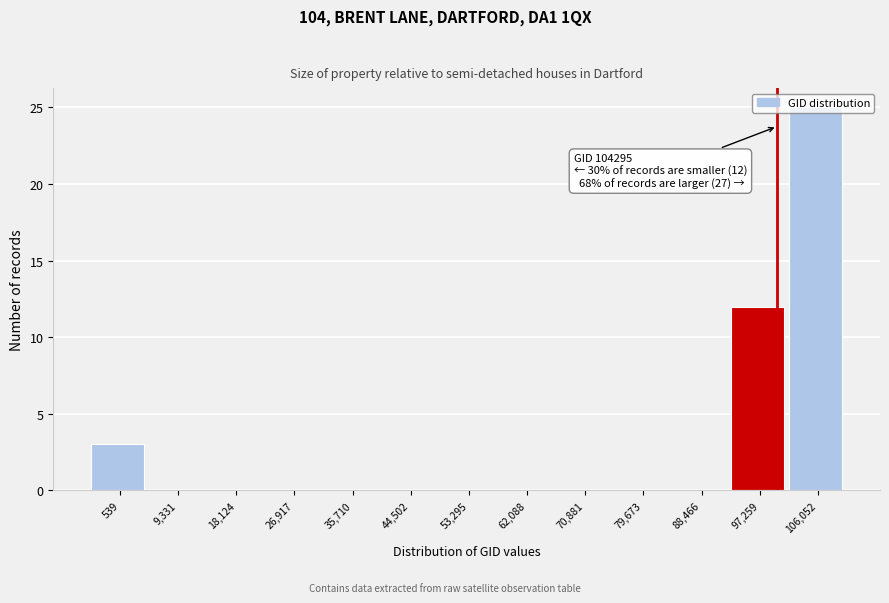

What is the greatest value displayed?

25